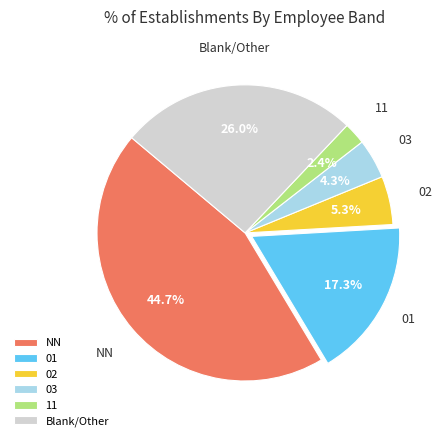

Combined, what portion of the pie is NN and 02?

50.0%